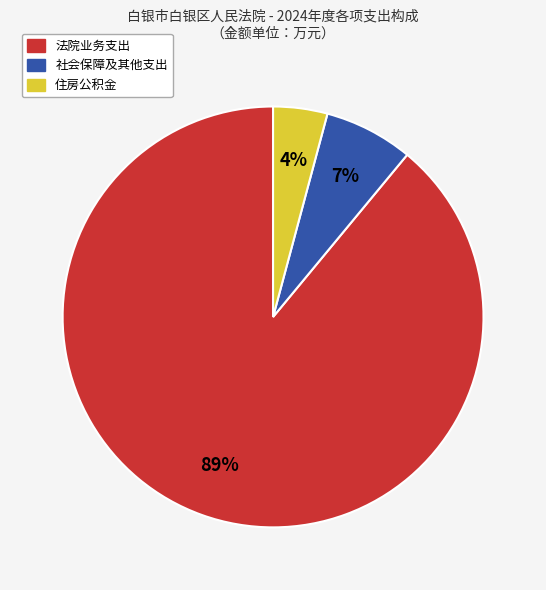

Is there a majority slice in this chart?

Yes